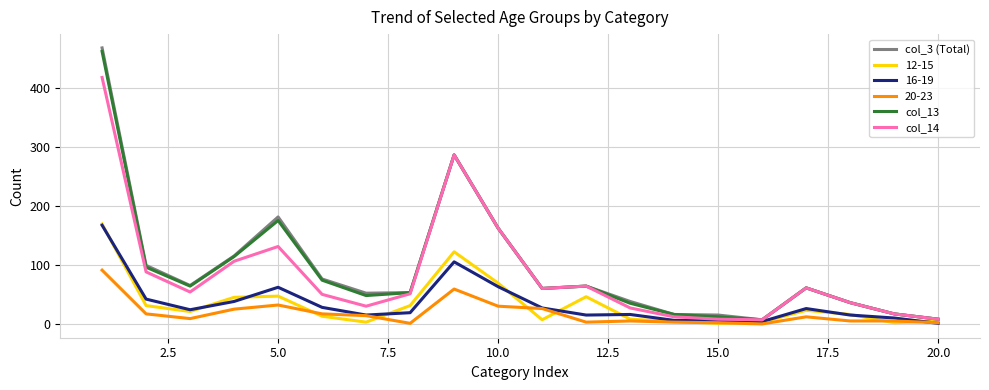

Is this an area chart (filled region under the line)?

No